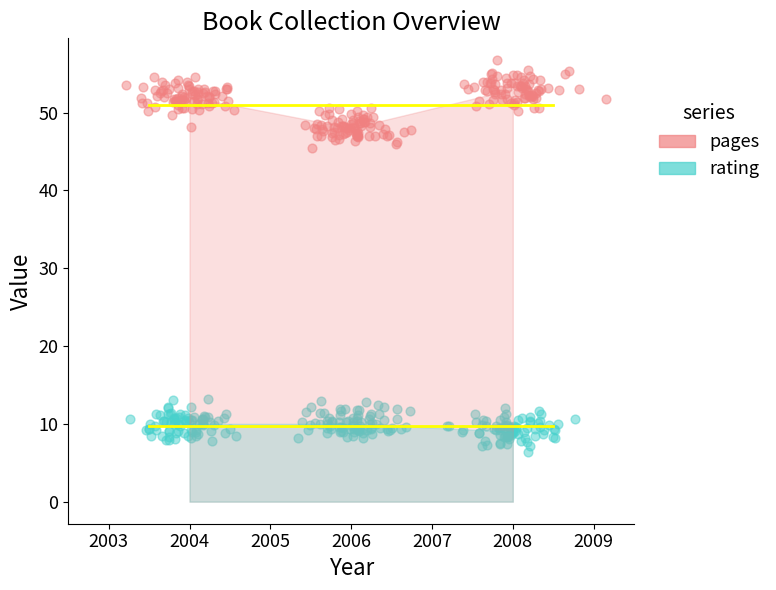

Which series contains the lowest Y value?

rating